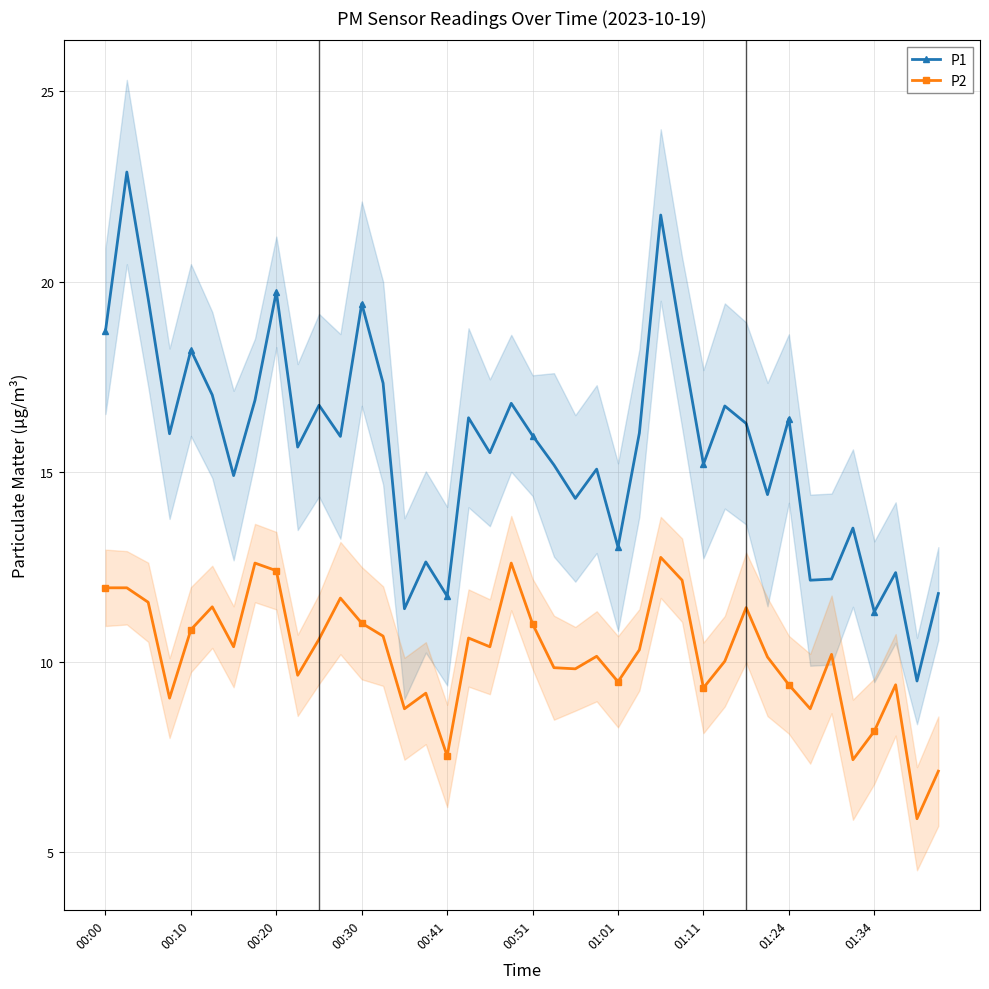

True or false: P2 and P1 cross at least once.

False